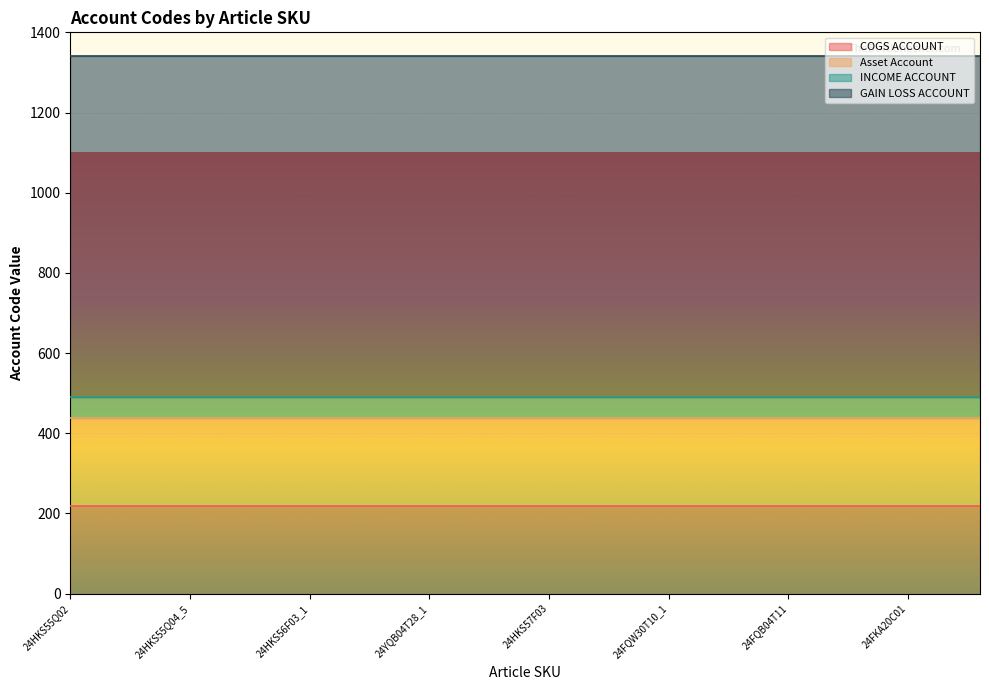

At which category is the sum across all series the highest?

24HKS55Q02